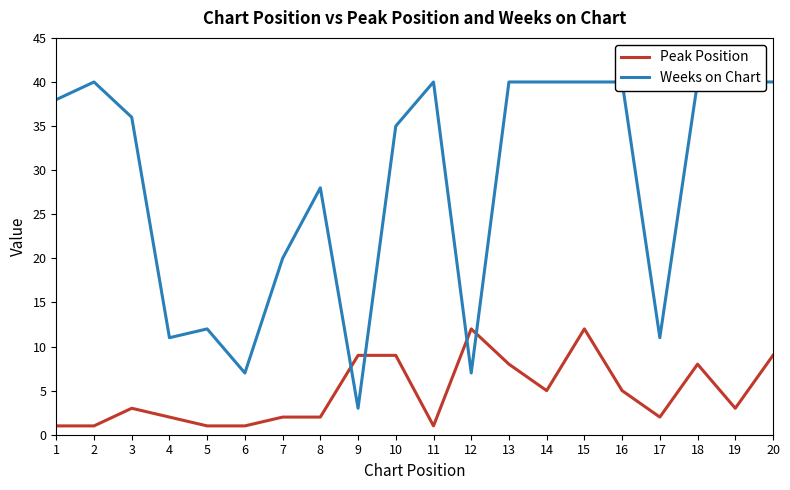

How many interior local peaks does the Weeks on Chart series have?

4